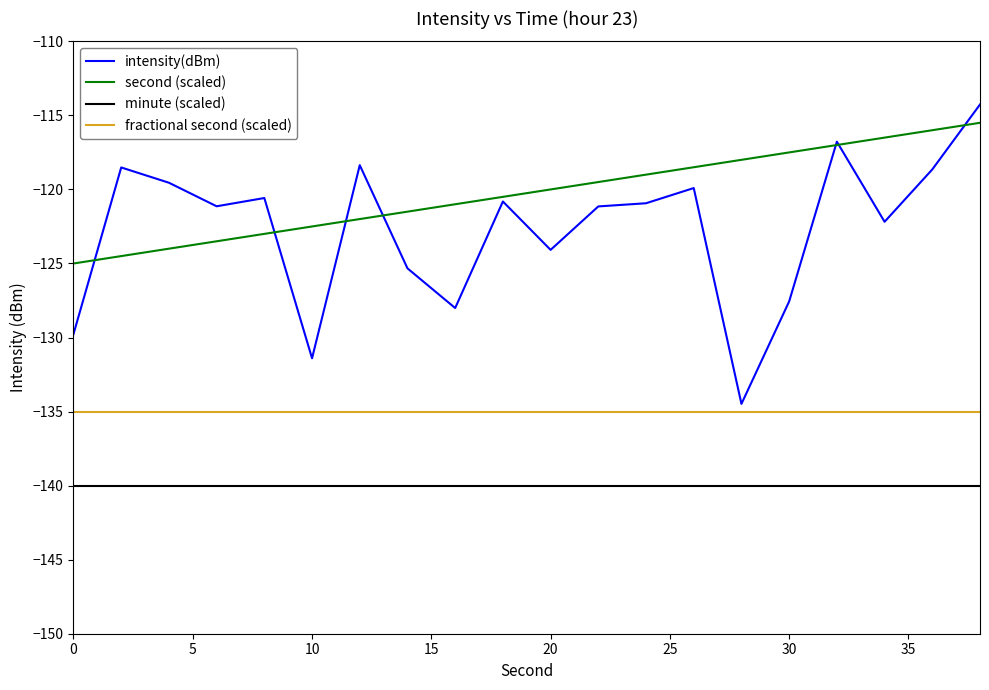

Which series has the widest spread of values?

intensity(dBm)